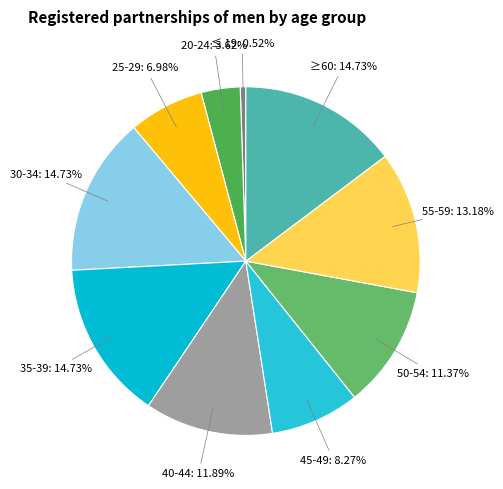

Does any single category account for the majority?

No